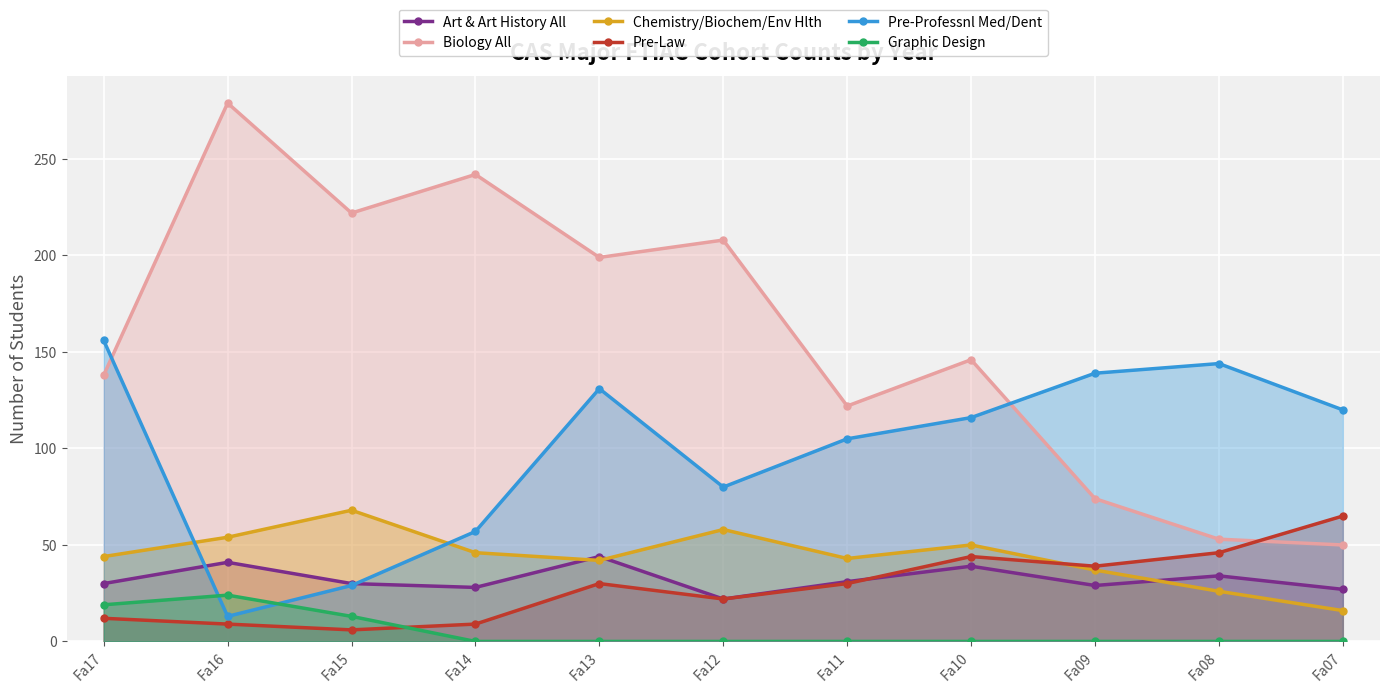

What is the value of the Chemistry/Biochem/Env Hlth point at the 2nd from the left?

54